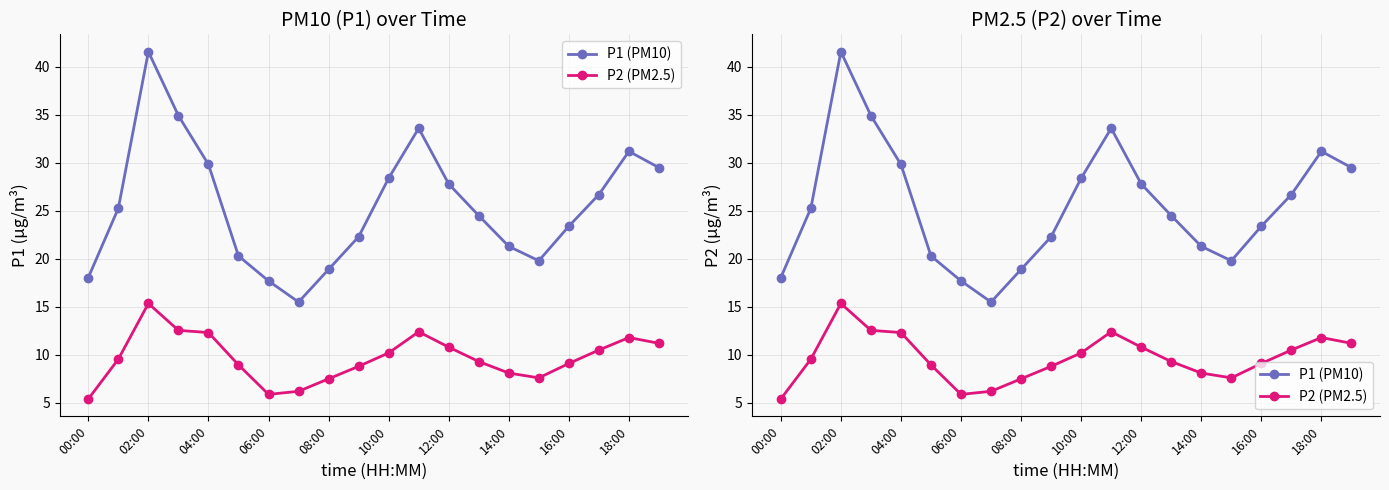

What position from the left is 18:00?

19